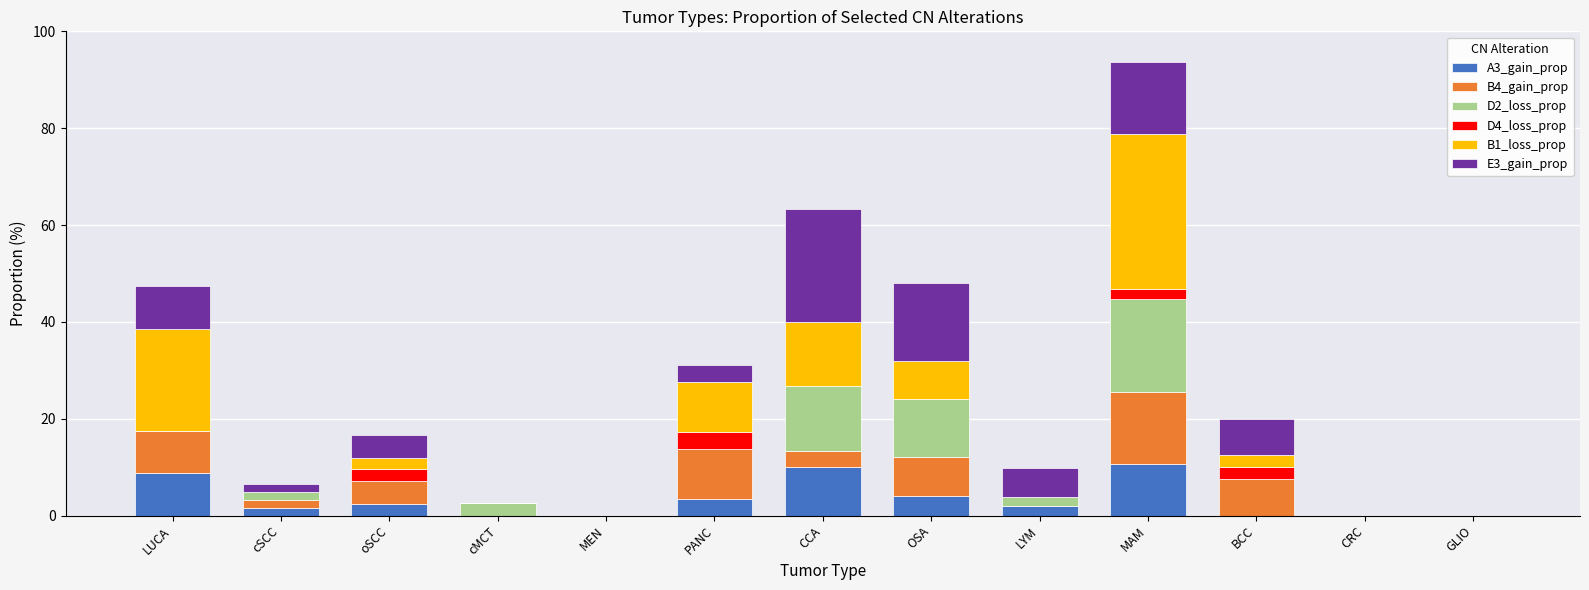

True or false: A3_gain_prop has a value of 16.9 at MAM.

False